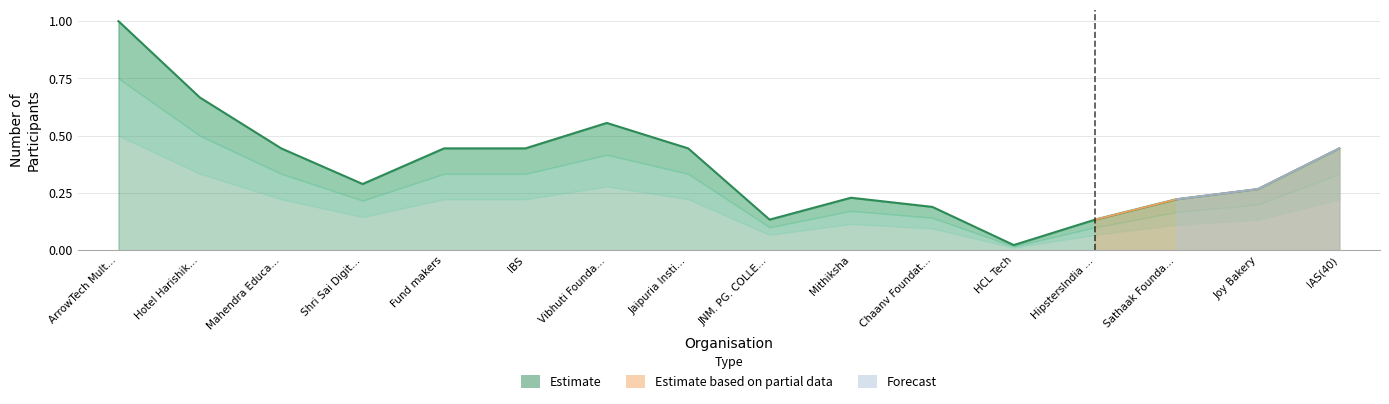

What is the label of the 9th point from the right?

Jaipuria Insti…